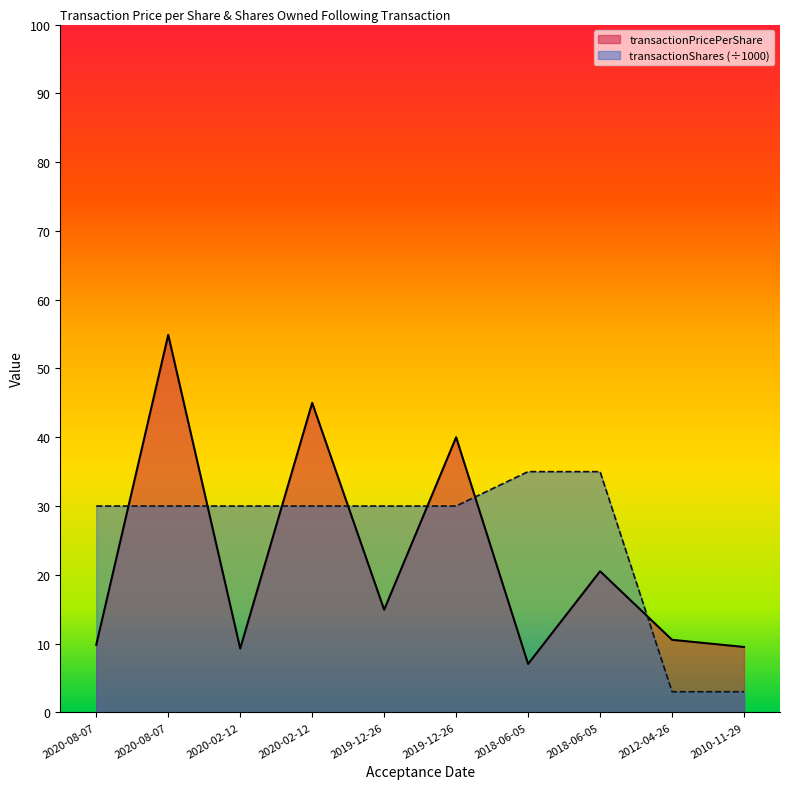

Reading right to left, list all the values displayed in this chart.

transactionPricePerShare: 9.5	10.6	20.5	7.0	40.0	14.9	45.0	9.3	54.9	9.8
transactionShares: 3.0	3.0	35.0	35.0	30.0	30.0	30.0	30.0	30.0	30.0